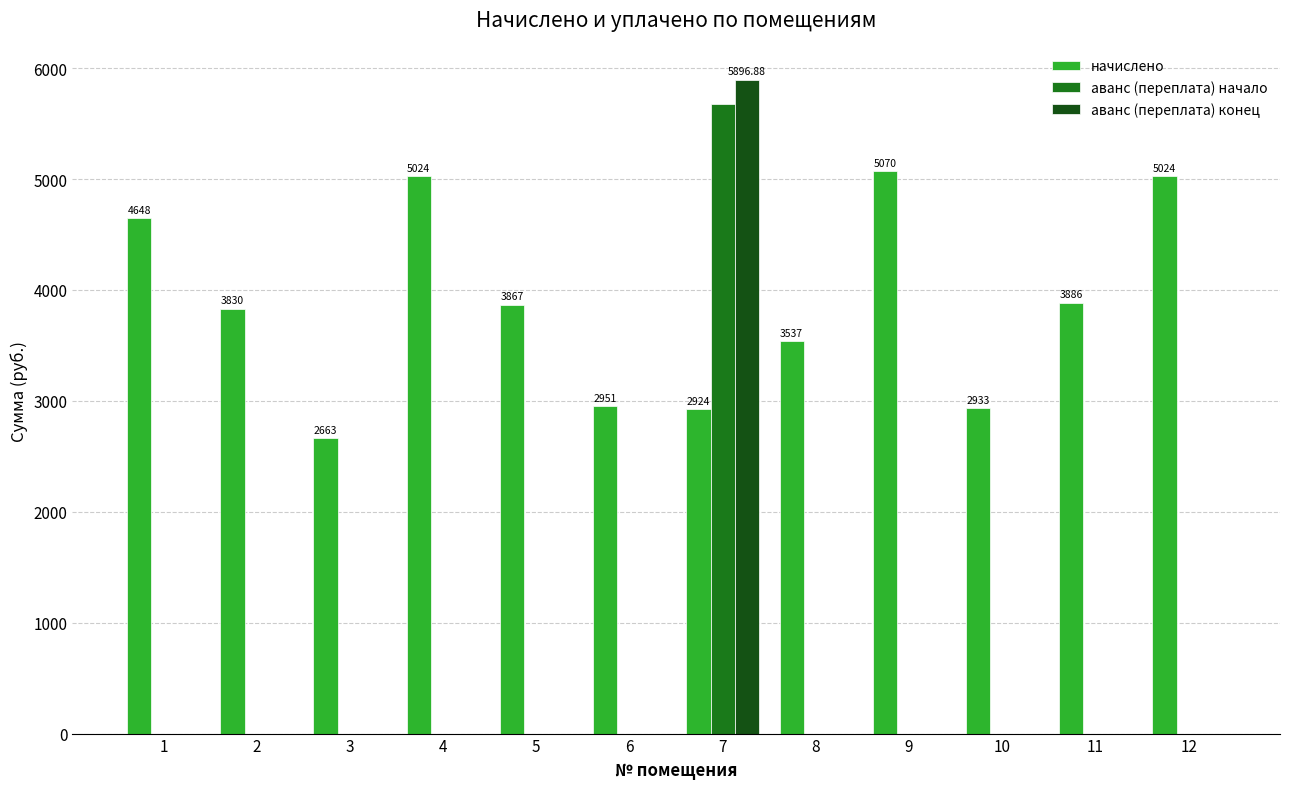

How many values in the аванс (переплата) начало series exceed 0?

1